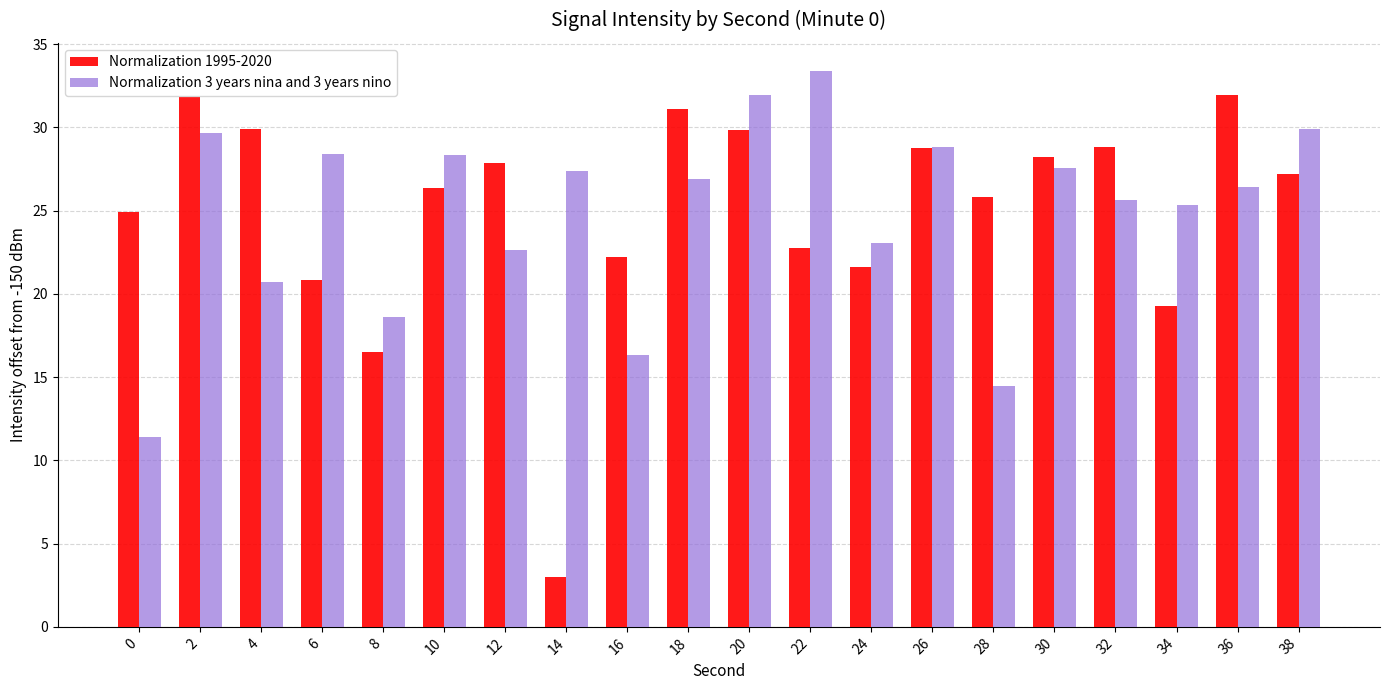

What are all the series names shown in the legend?

Normalization 1995-2020, Normalization 3 years nina and 3 years nino